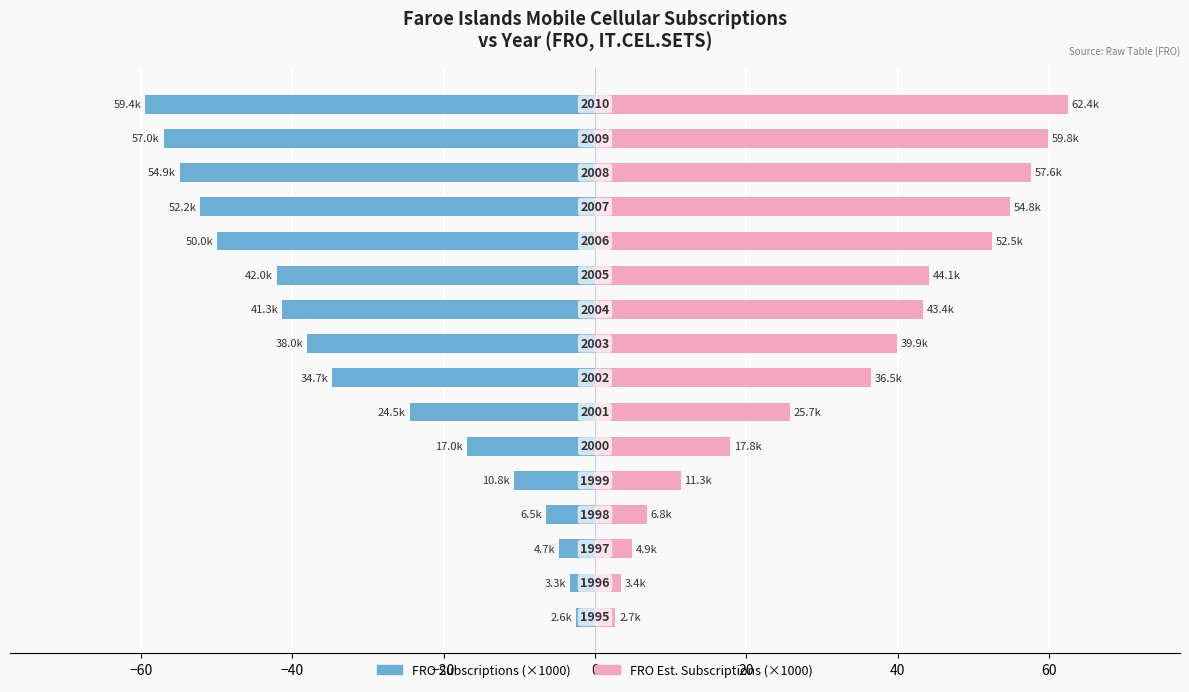

What position from the right is 20?

11